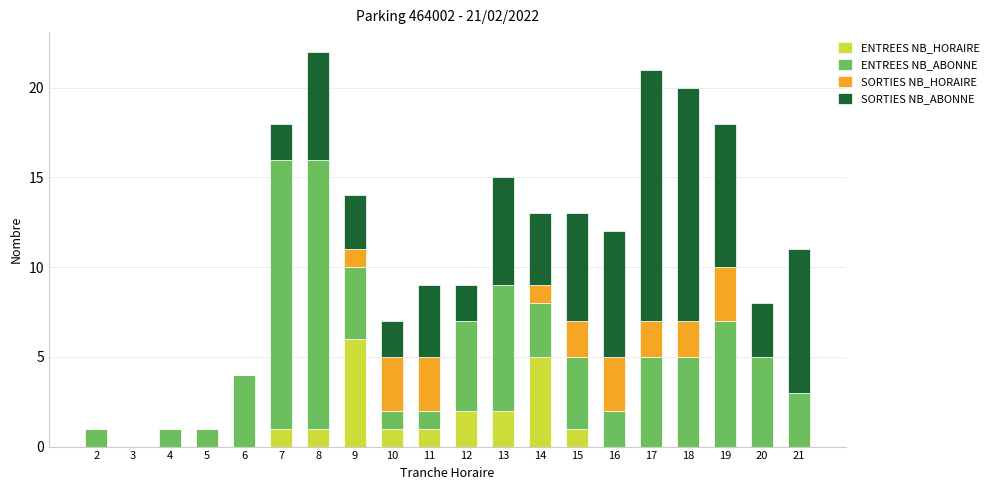

What is the highest value of the ENTREES NB_HORAIRE series?

6